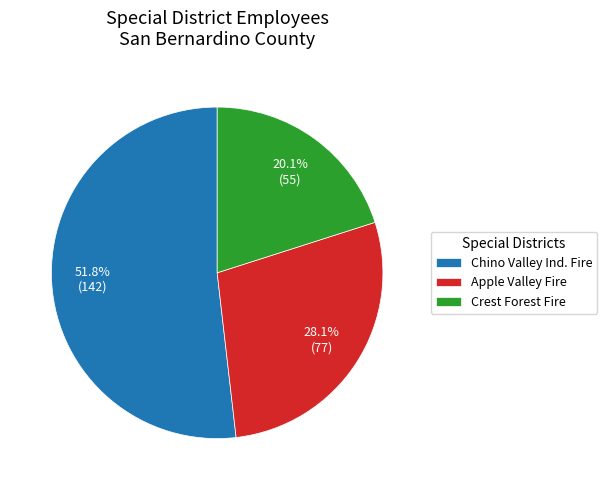

What is the ratio of the value at Chino Valley Ind. Fire to the value at Apple Valley Fire?

1.8